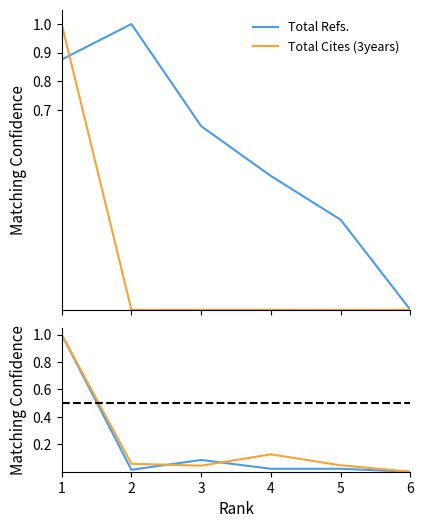

What is the value of the Total Refs. point at the 3rd from the left?

0.6